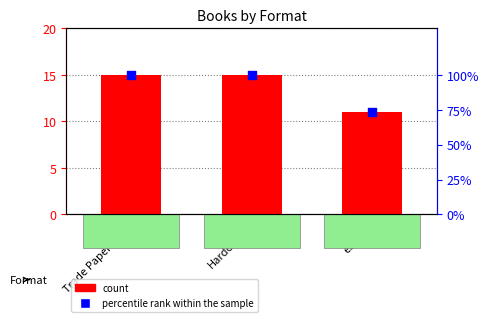

What are all the series names shown in the legend?

count, percentile rank within the sample